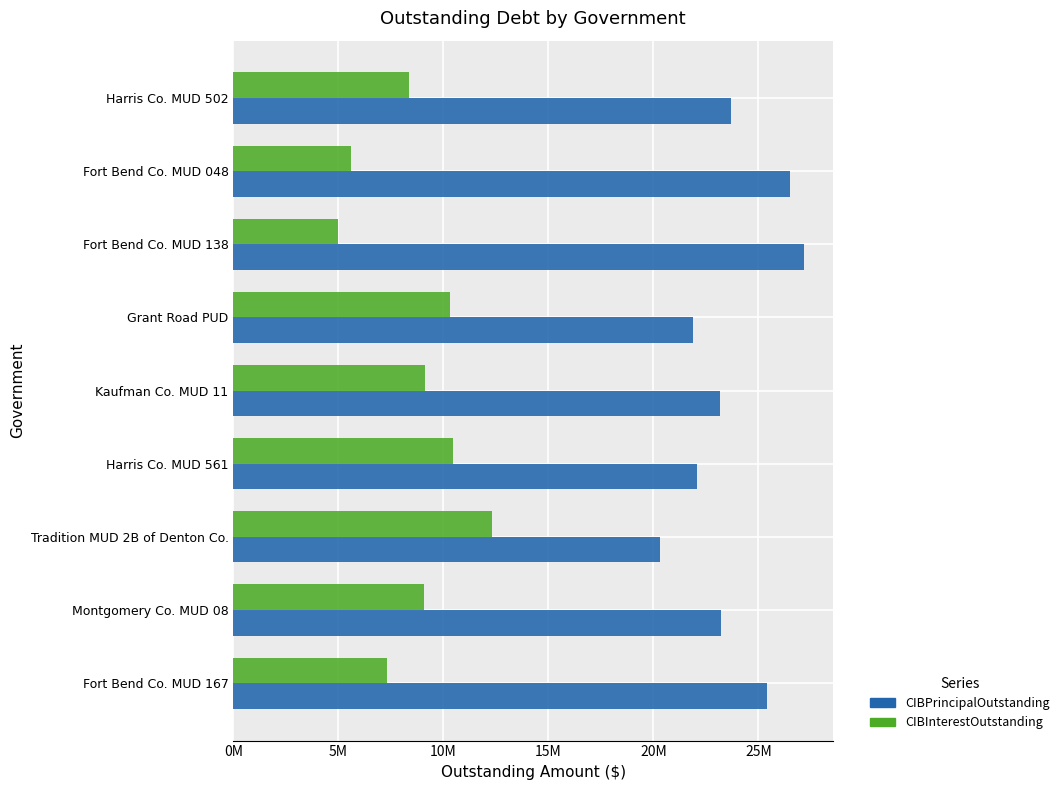

Which series has the largest total across all categories?

CIBPrincipalOutstanding